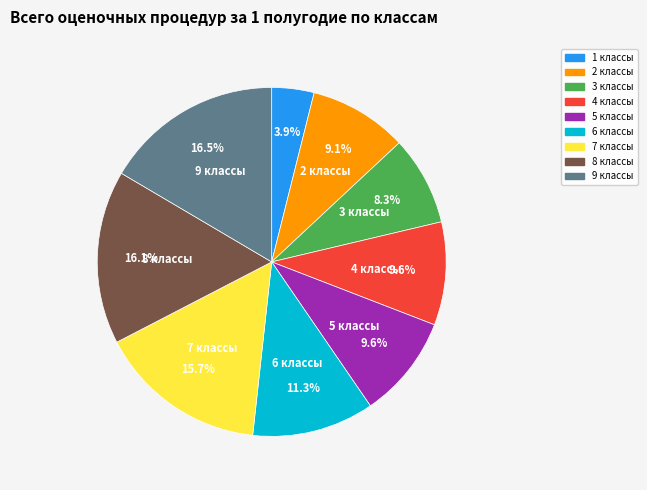

Is there any slice that represents more than half of the pie?

No